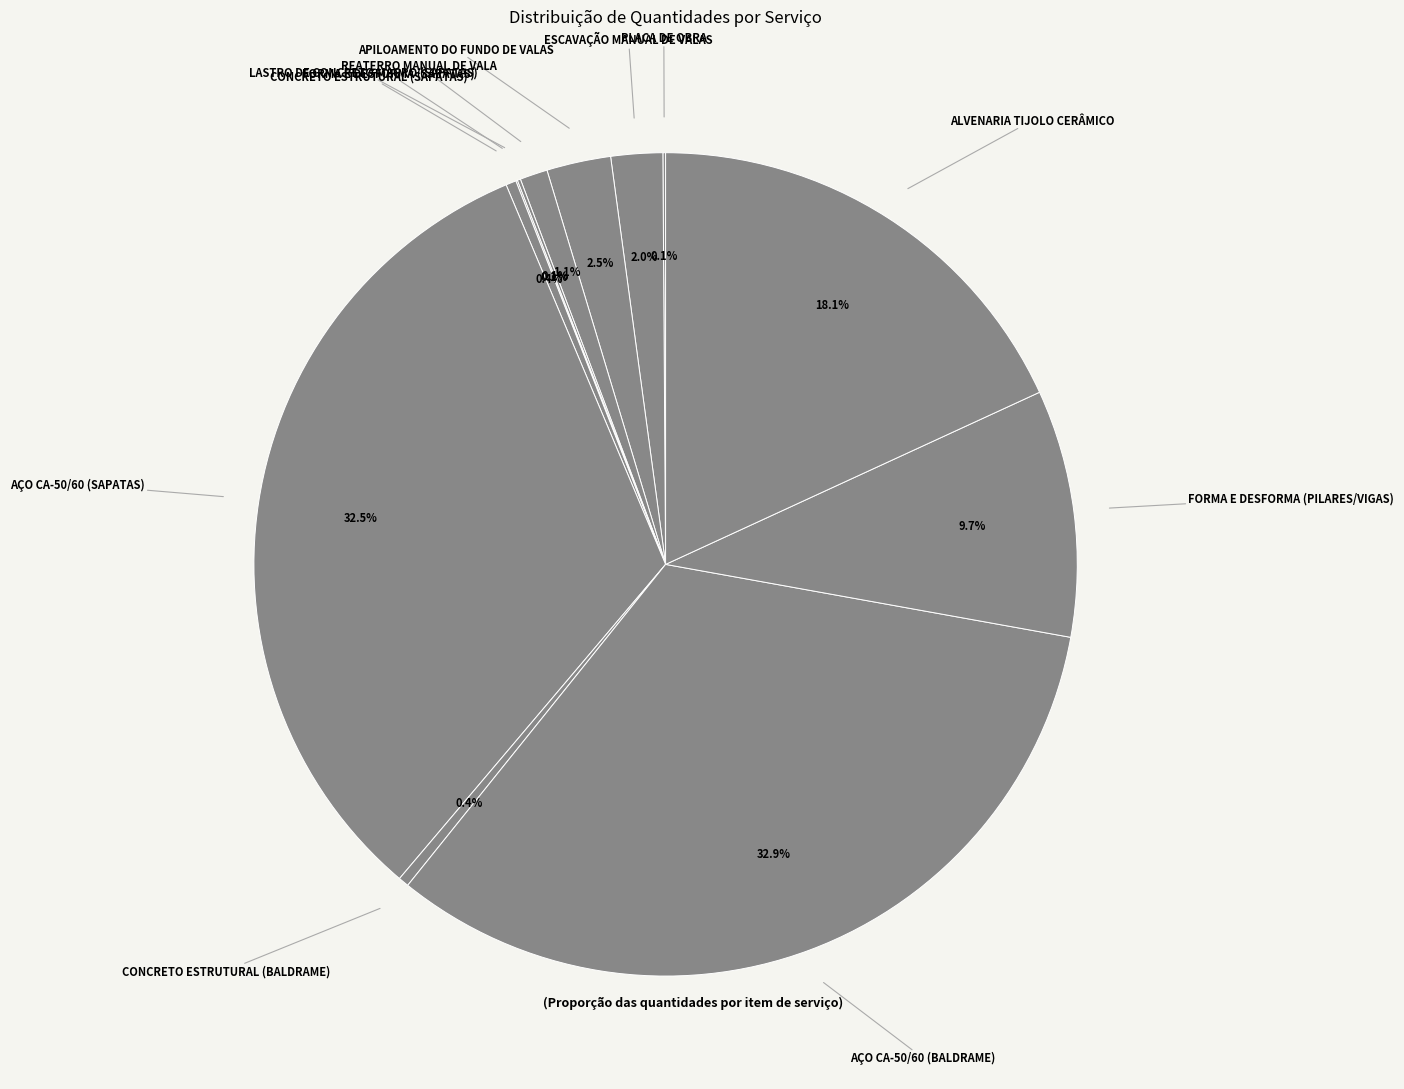

Approximately how many times larger is the value at ESCAVAÇÃO MANUAL DE VALAS compared to CONCRETO ESTRUTURAL (BALDRAME)?

4.9